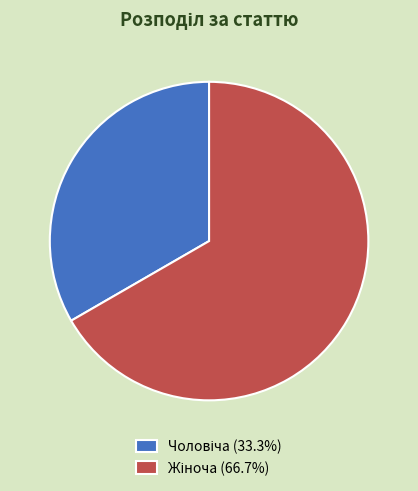

Does any single category account for the majority?

Yes